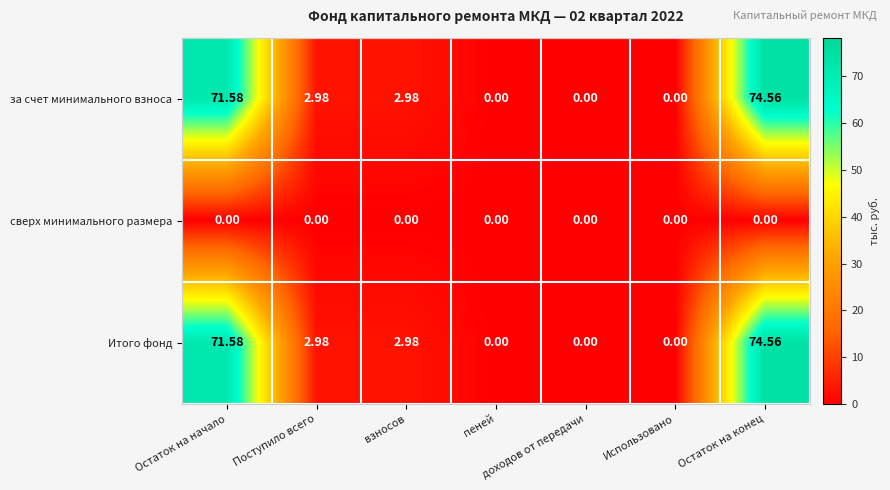

What is the spread (max minus min) of values at Остаток на конец?

74.6